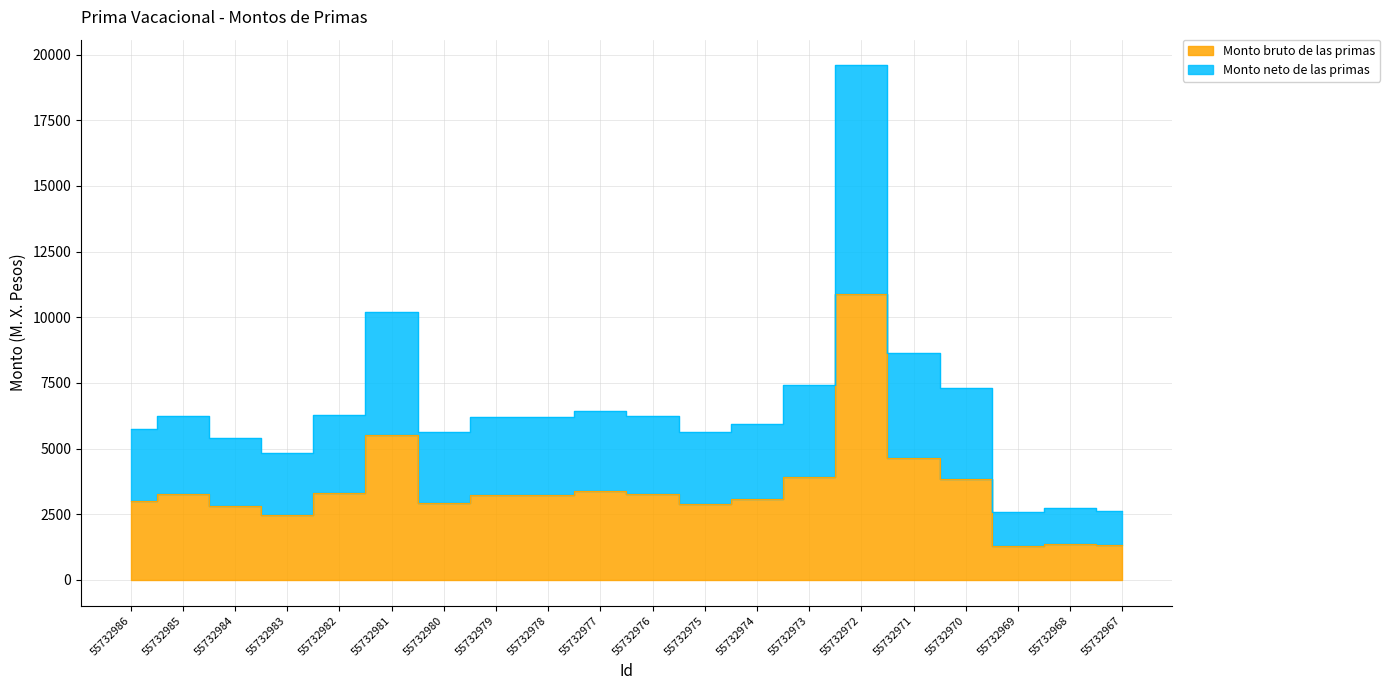

Is the value of Monto neto de las primas at 55732974 greater than the value of Monto bruto de las primas at 55732986?

Yes